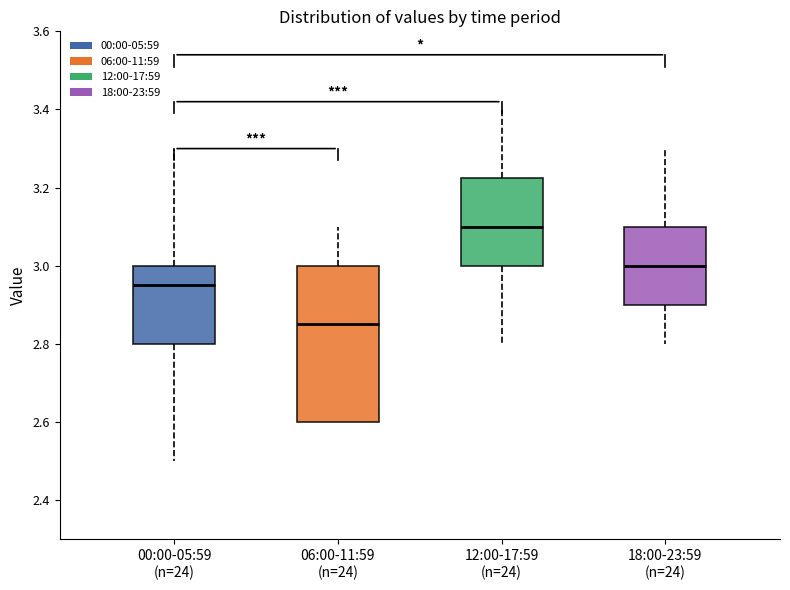

Reading left to right, read every box against the y-axis: the position of its median line, the range the box covers, and the ends of its whiskers. The values are not printed on the chart, so give them approximately, as read against the axis.

00:00-05:59 (n=24): median 2.96, box 2.80 to 3.00, whiskers 2.50 to 3.30
06:00-11:59 (n=24): median 2.86, box 2.60 to 3.00, whiskers 2.60 to 3.10
12:00-17:59 (n=24): median 3.10, box 3.00 to 3.22, whiskers 2.80 to 3.40
18:00-23:59 (n=24): median 3.00, box 2.90 to 3.10, whiskers 2.80 to 3.30